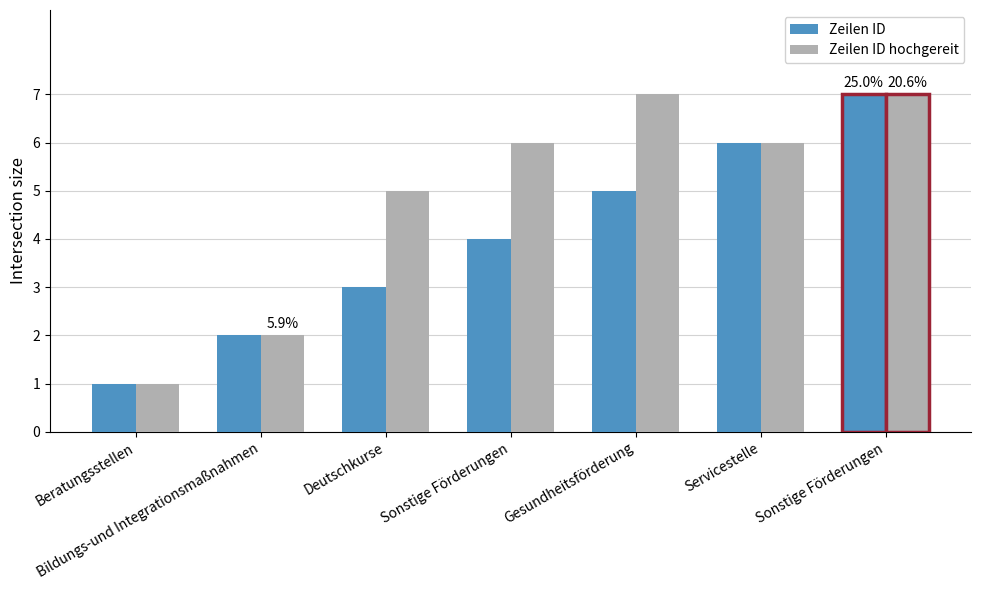

Where is Zeilen ID hochgereit nearest to the value 4?

Deutschkurse